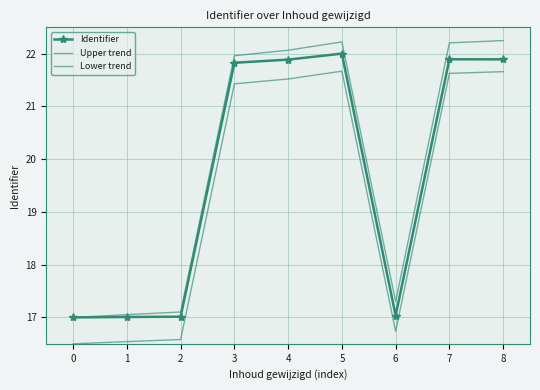

List the series in order of their overall mean, highest first.

Upper trend, Identifier, Lower trend